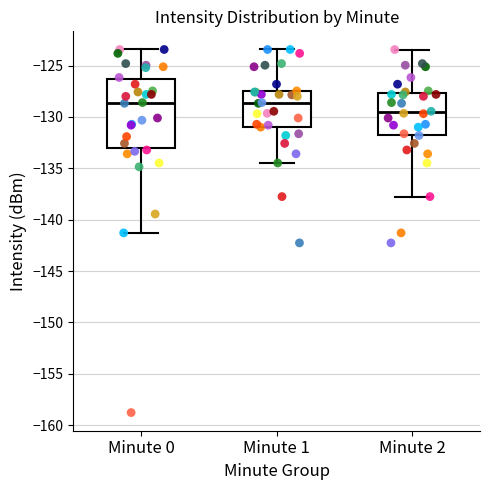

Which box is the tallest, from its lower edge to its upper edge?

Minute 0